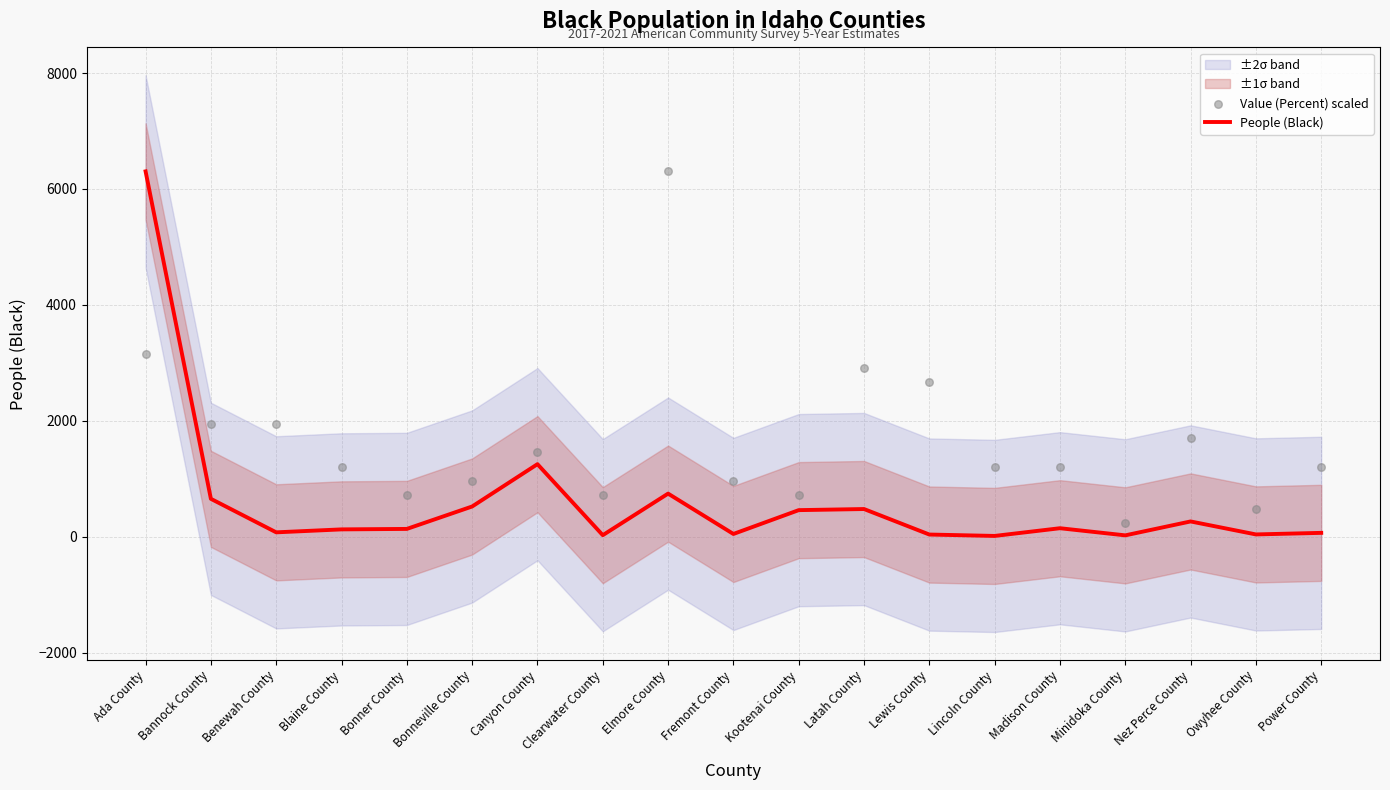

At which label is People (Black) closest to 3159?

Canyon County